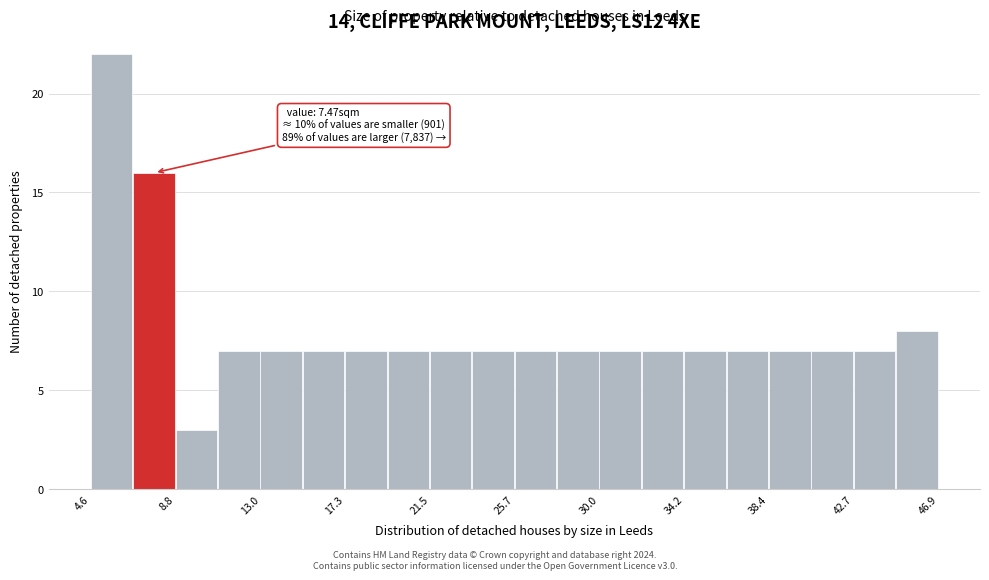

Over which range of the x-axis is the bar tallest?

4.5 to 6.5